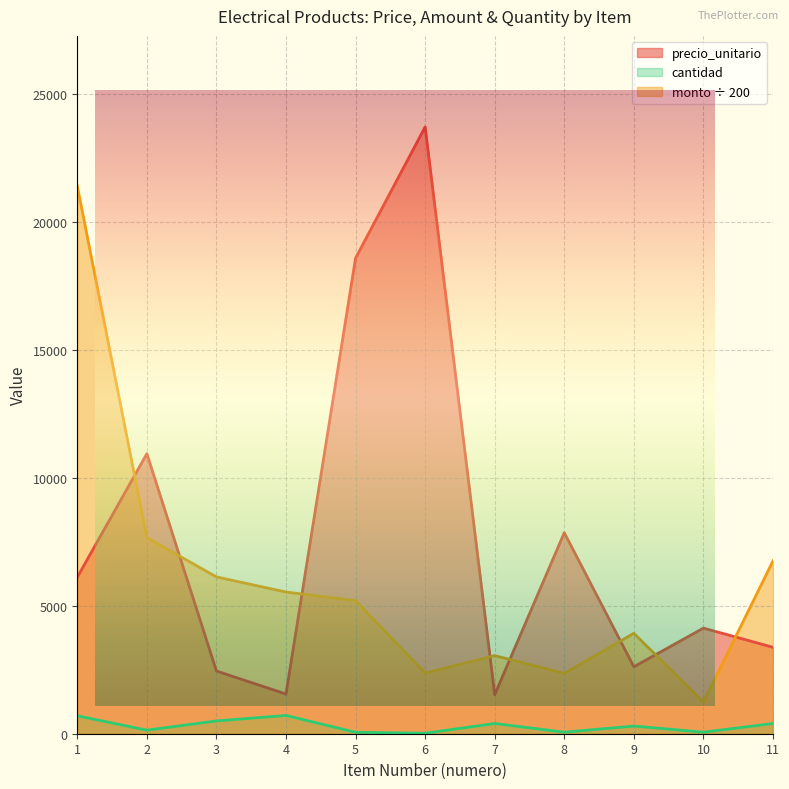

Which series has the largest total across all categories?

precio_unitario